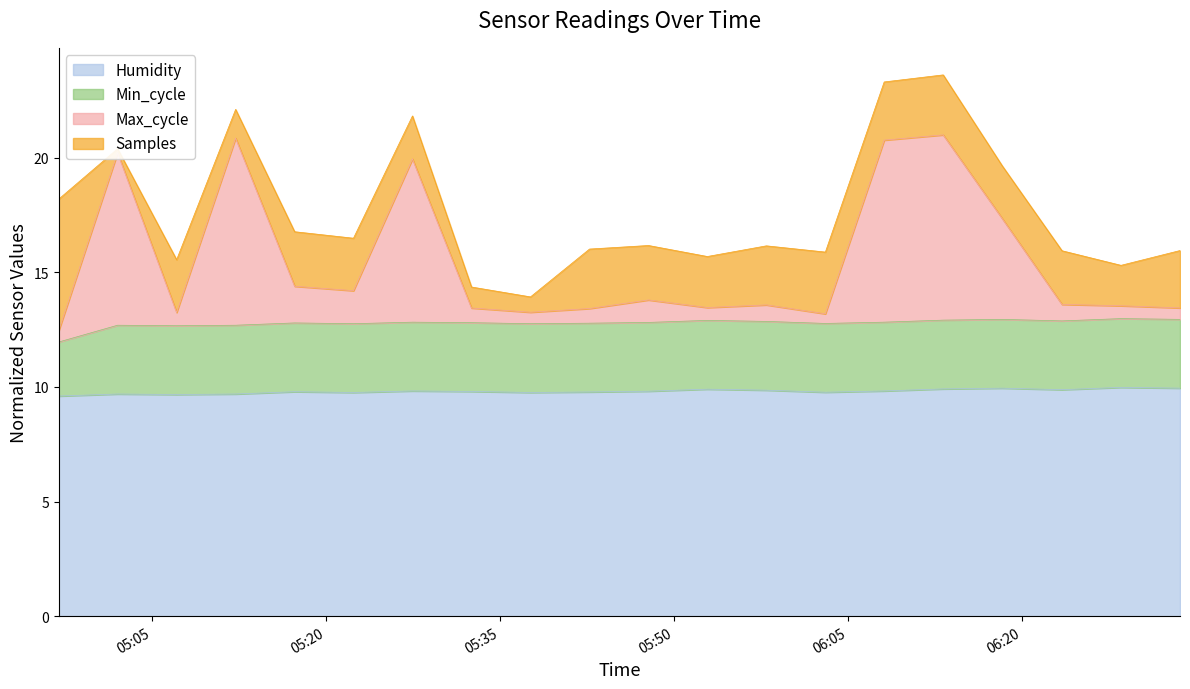

What is the difference between the maximum and minimum values in the Max_cycle series?

8.5